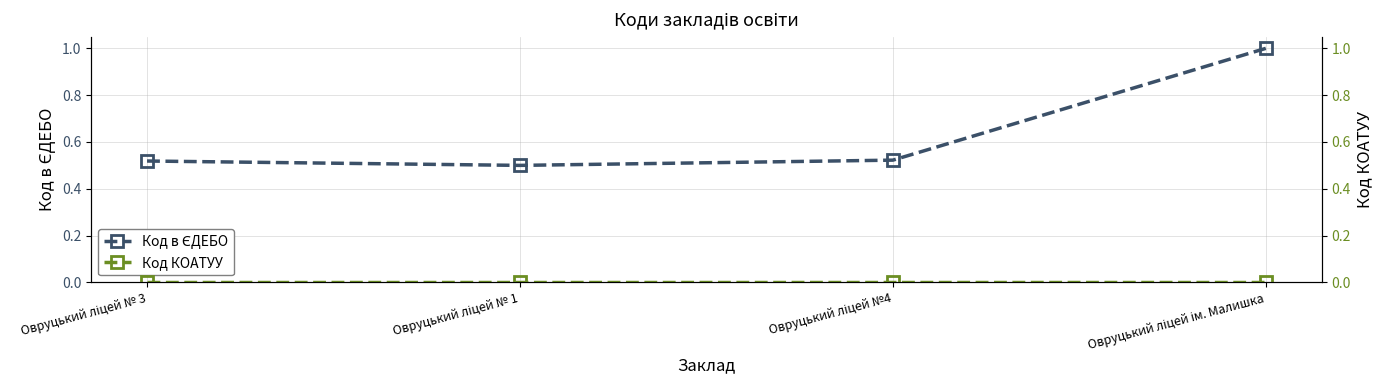

True or false: Код КОАТУУ and Код в ЄДЕБО cross at least once.

False